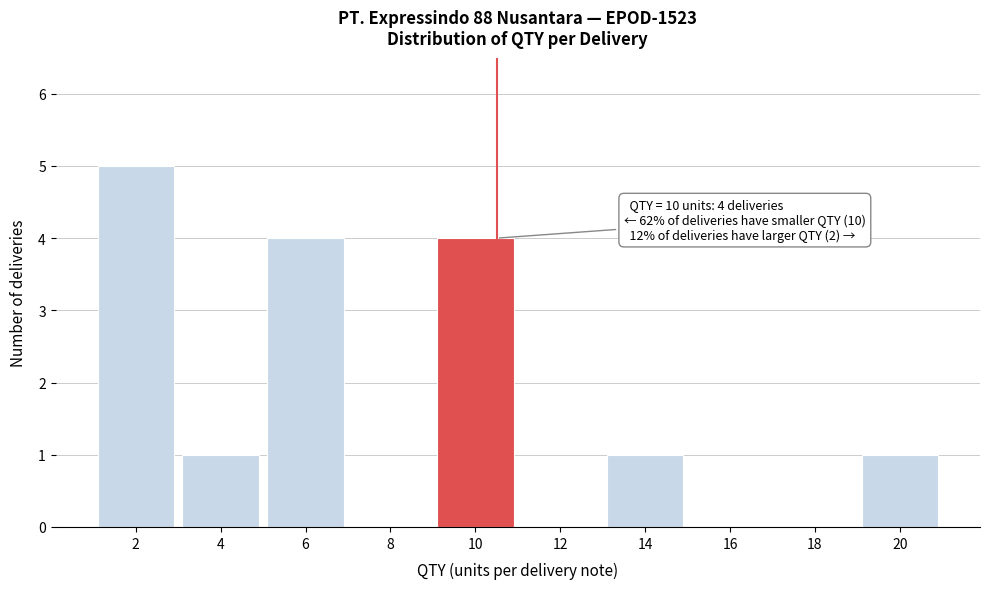

Reading left to right, what are all the values shown in this chart?

2=5	4=1	6=4	8=0	10=4	12=0	14=1	16=0	18=0	20=1